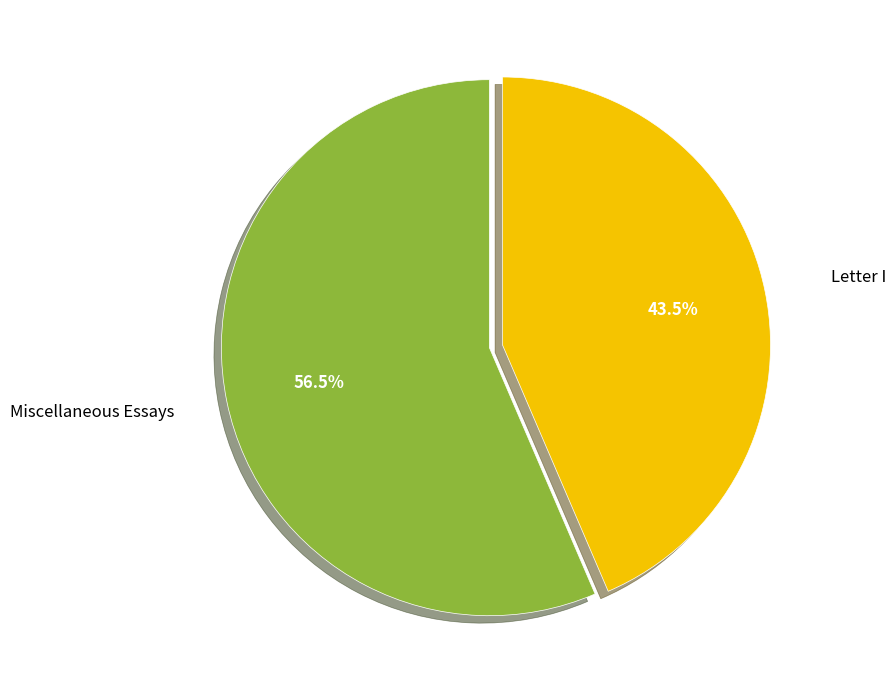

Is there any slice that represents more than half of the pie?

Yes